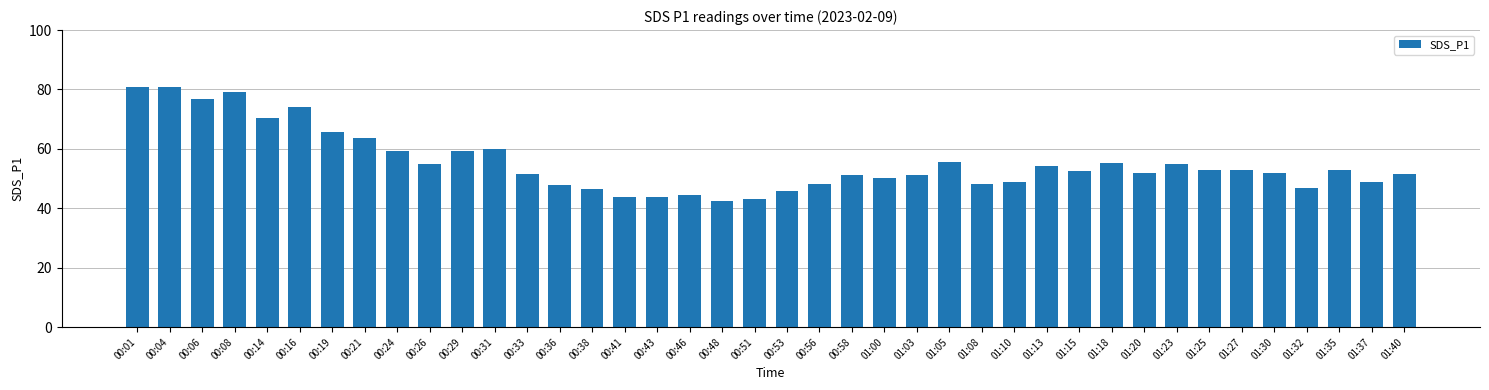

What is the change in value from 00:38 to 01:13?

+7.9